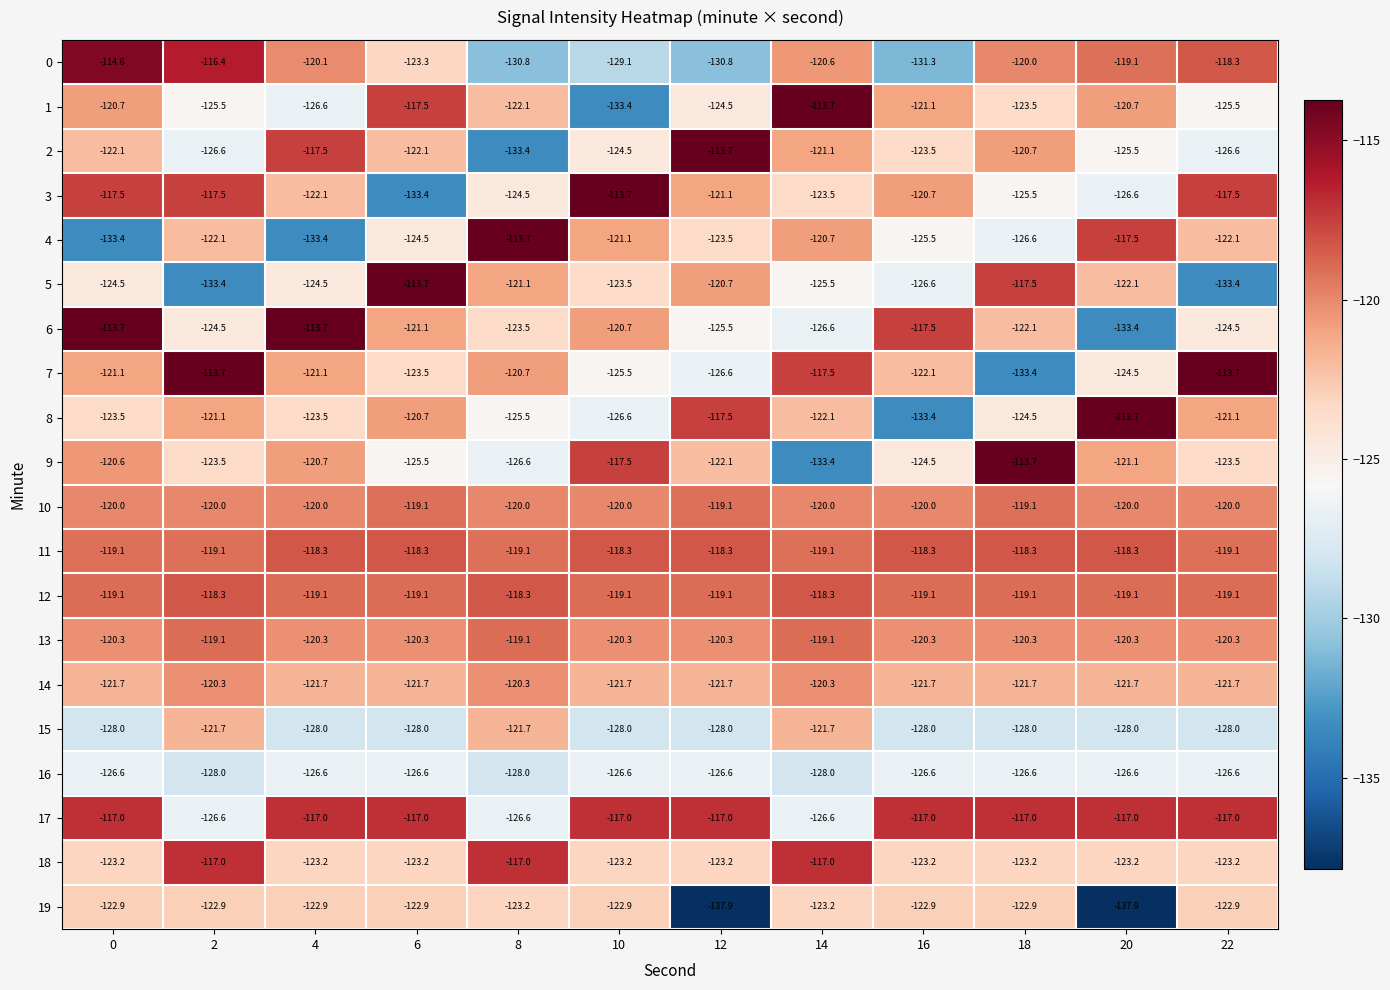

Which series changed the most between 12 and 18?

19